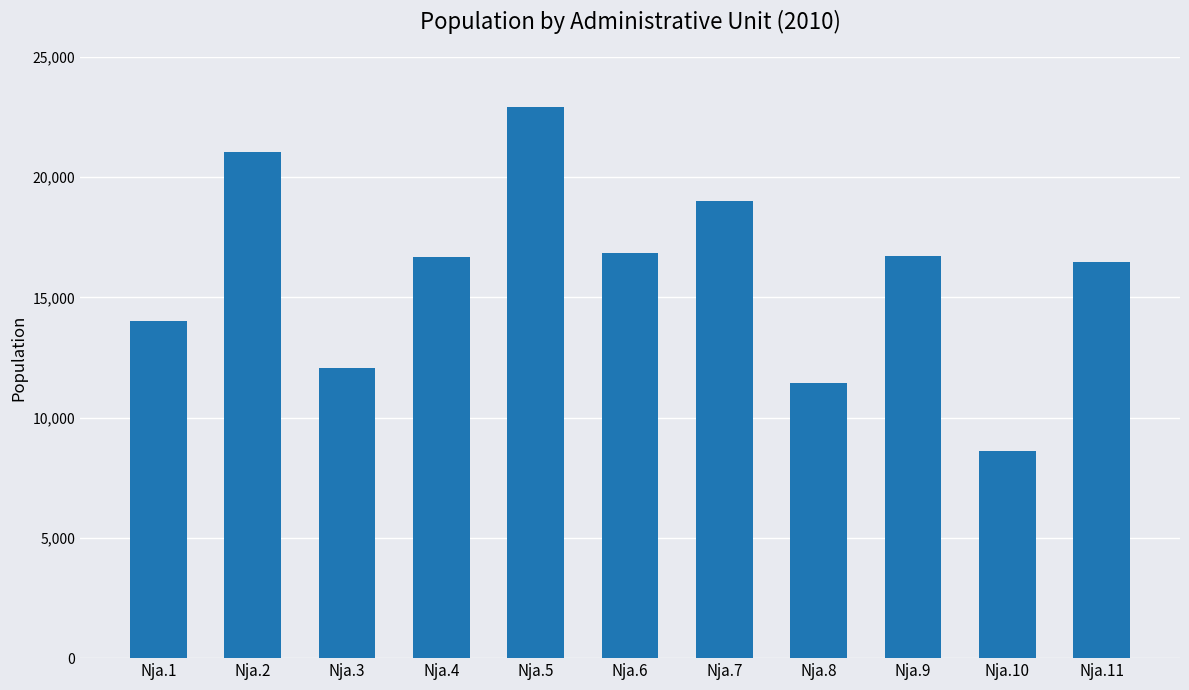

Which has a higher value, Nja.11 or Nja.4?

Nja.4